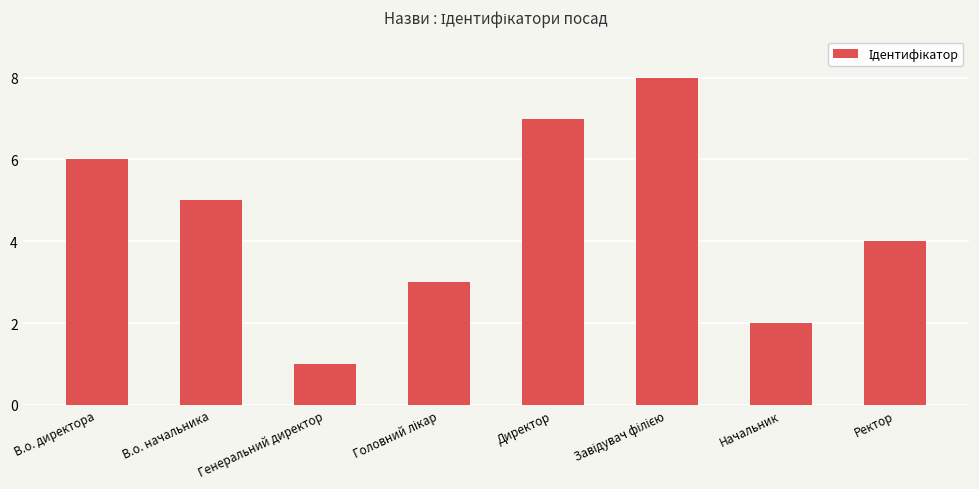

Which label corresponds to the smallest value in the chart?

Генеральний директор